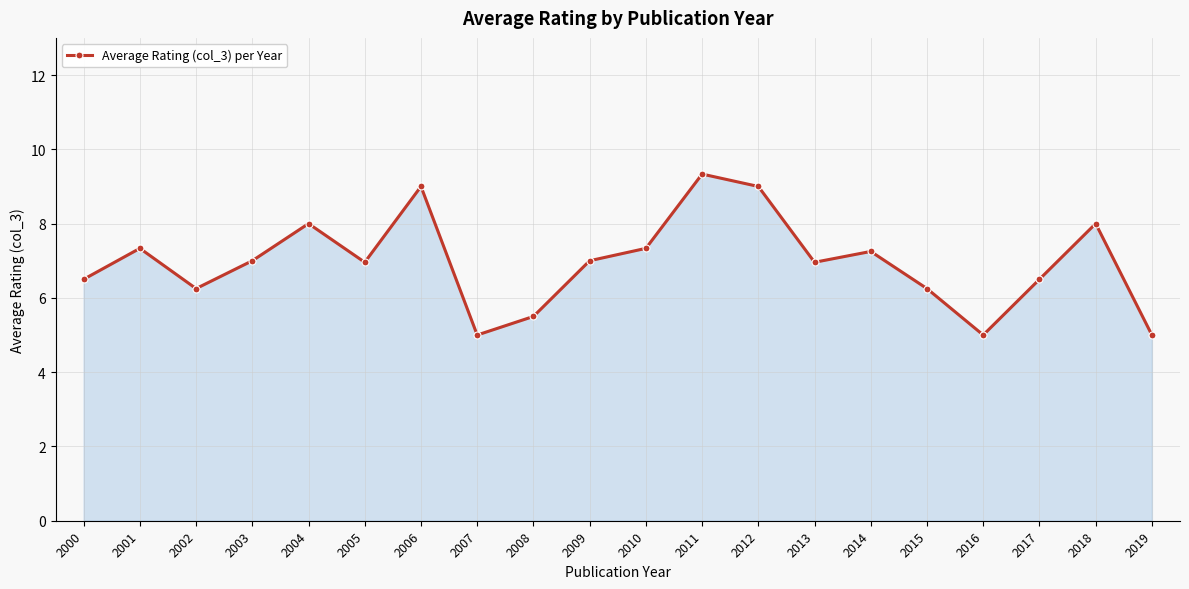

What is the difference between the maximum and minimum values?

4.3